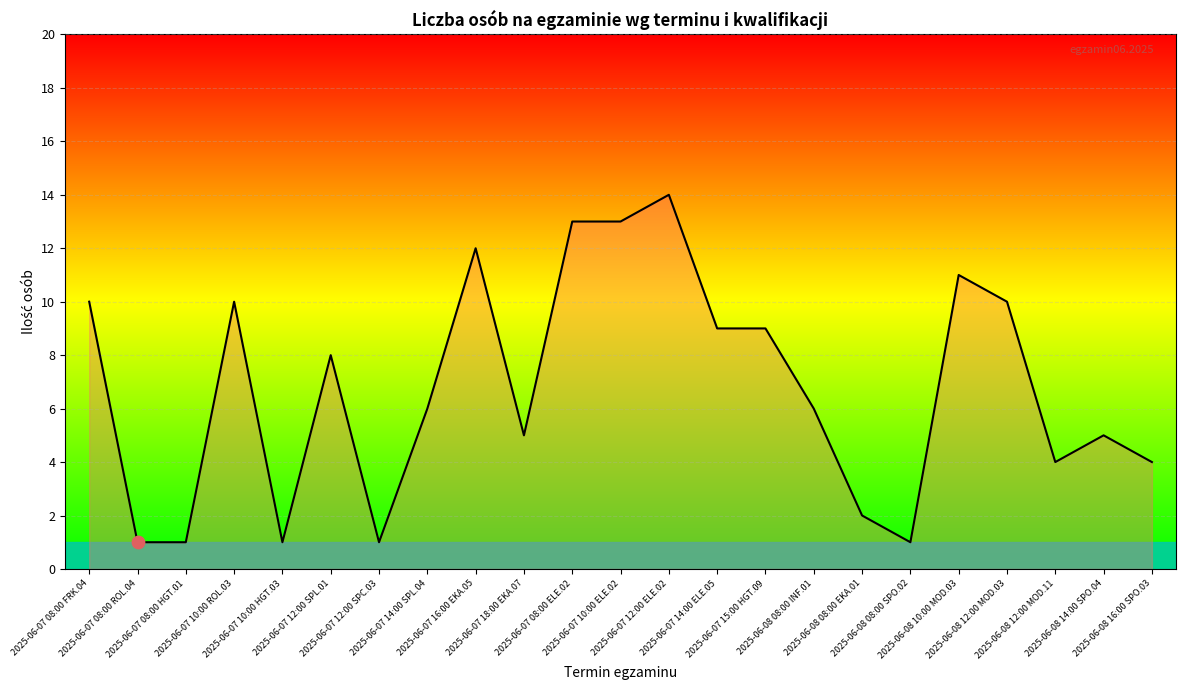

What is the change in value from 2025-06-07 16:00 EKA.05 to 2025-06-08 08:00 SPO.02?

-11